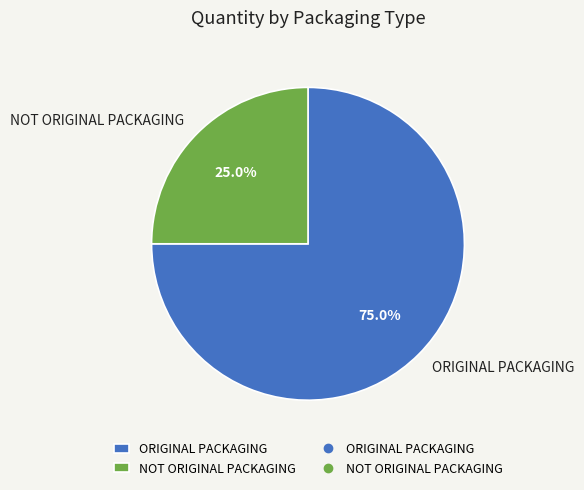

What percentage is the NOT ORIGINAL PACKAGING slice, to the nearest percent?

25%